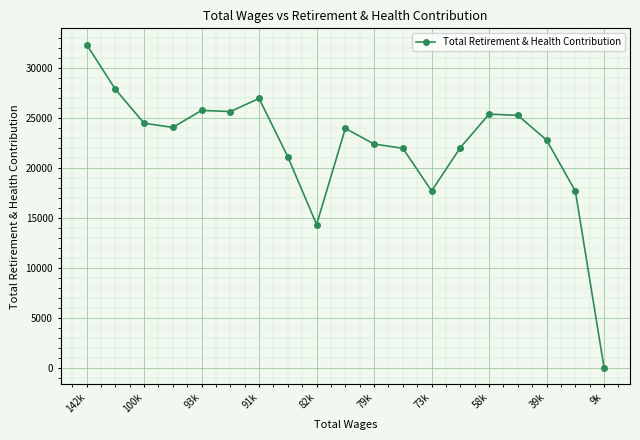

What is the maximum value shown in the chart?

32335